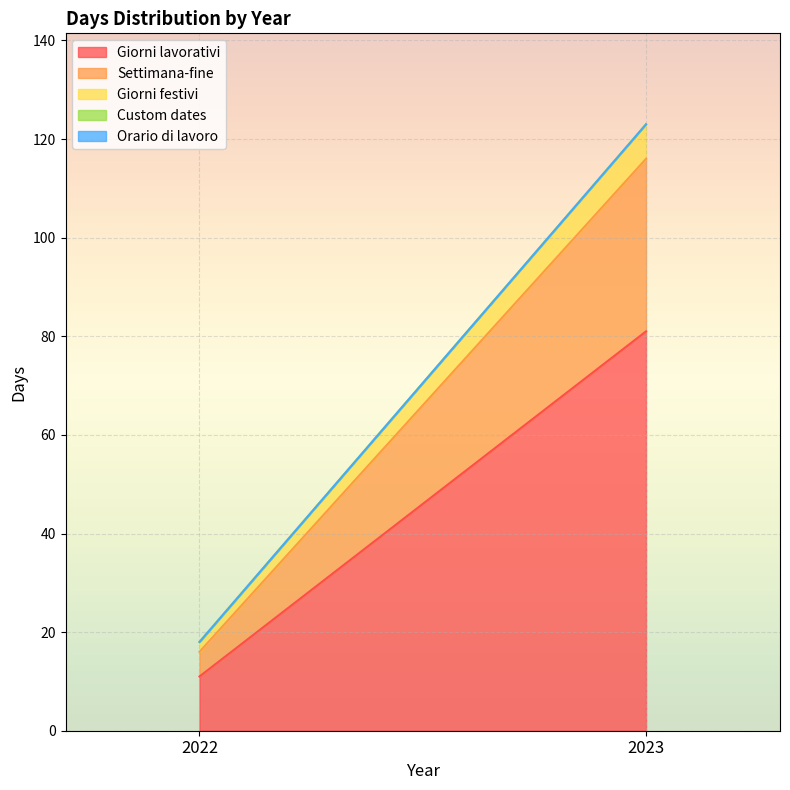

Count the Giorni lavorativi values in the range 11 to 81.

2